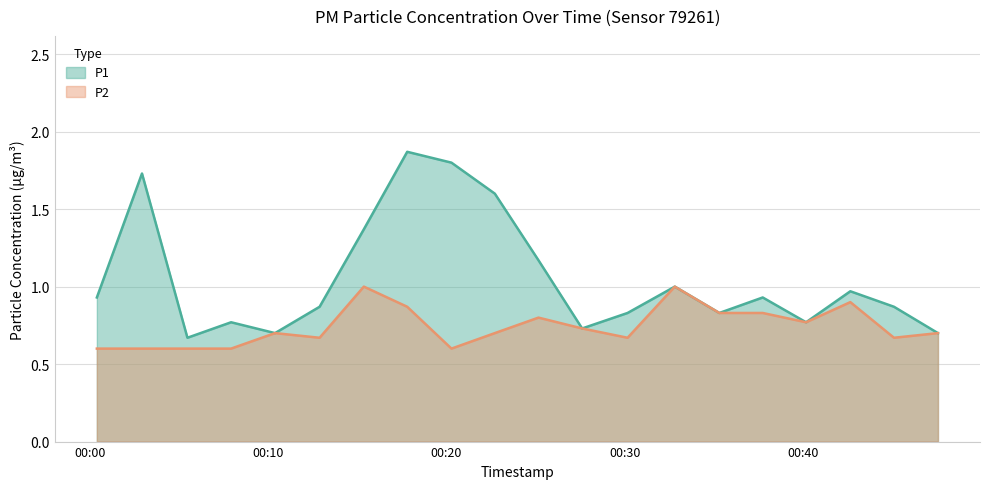

Reading left to right, what are all the values shown in this chart?

P1: 2023-09-19T00:00:23=0.9	2023-09-19T00:02:55=1.7	2023-09-19T00:05:28=0.7	2023-09-19T00:07:55=0.8	2023-09-19T00:10:23=0.7	2023-09-19T00:12:53=0.9	2023-09-19T00:15:22=1.4	2023-09-19T00:17:48=1.9	2023-09-19T00:20:17=1.8	2023-09-19T00:22:43=1.6	2023-09-19T00:25:10=1.2	2023-09-19T00:27:37=0.7	2023-09-19T00:30:10=0.8	2023-09-19T00:32:49=1.0	2023-09-19T00:35:19=0.8	2023-09-19T00:37:45=0.9	2023-09-19T00:40:11=0.8	2023-09-19T00:42:40=1.0	2023-09-19T00:45:07=0.9	2023-09-19T00:47:35=0.7
P2: 2023-09-19T00:00:23=0.6	2023-09-19T00:02:55=0.6	2023-09-19T00:05:28=0.6	2023-09-19T00:07:55=0.6	2023-09-19T00:10:23=0.7	2023-09-19T00:12:53=0.7	2023-09-19T00:15:22=1.0	2023-09-19T00:17:48=0.9	2023-09-19T00:20:17=0.6	2023-09-19T00:22:43=0.7	2023-09-19T00:25:10=0.8	2023-09-19T00:27:37=0.7	2023-09-19T00:30:10=0.7	2023-09-19T00:32:49=1.0	2023-09-19T00:35:19=0.8	2023-09-19T00:37:45=0.8	2023-09-19T00:40:11=0.8	2023-09-19T00:42:40=0.9	2023-09-19T00:45:07=0.7	2023-09-19T00:47:35=0.7